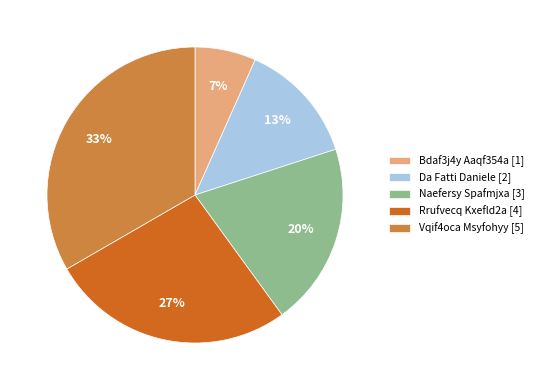

How many segments does this pie chart have?

5